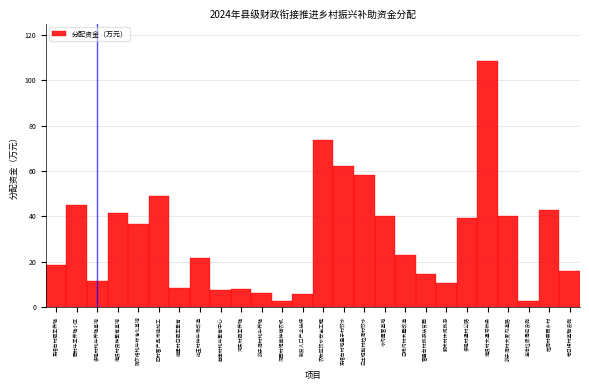

What is the difference between the values at 多隆村通村公路 and 东措台村地盘子村饮水?

22.9